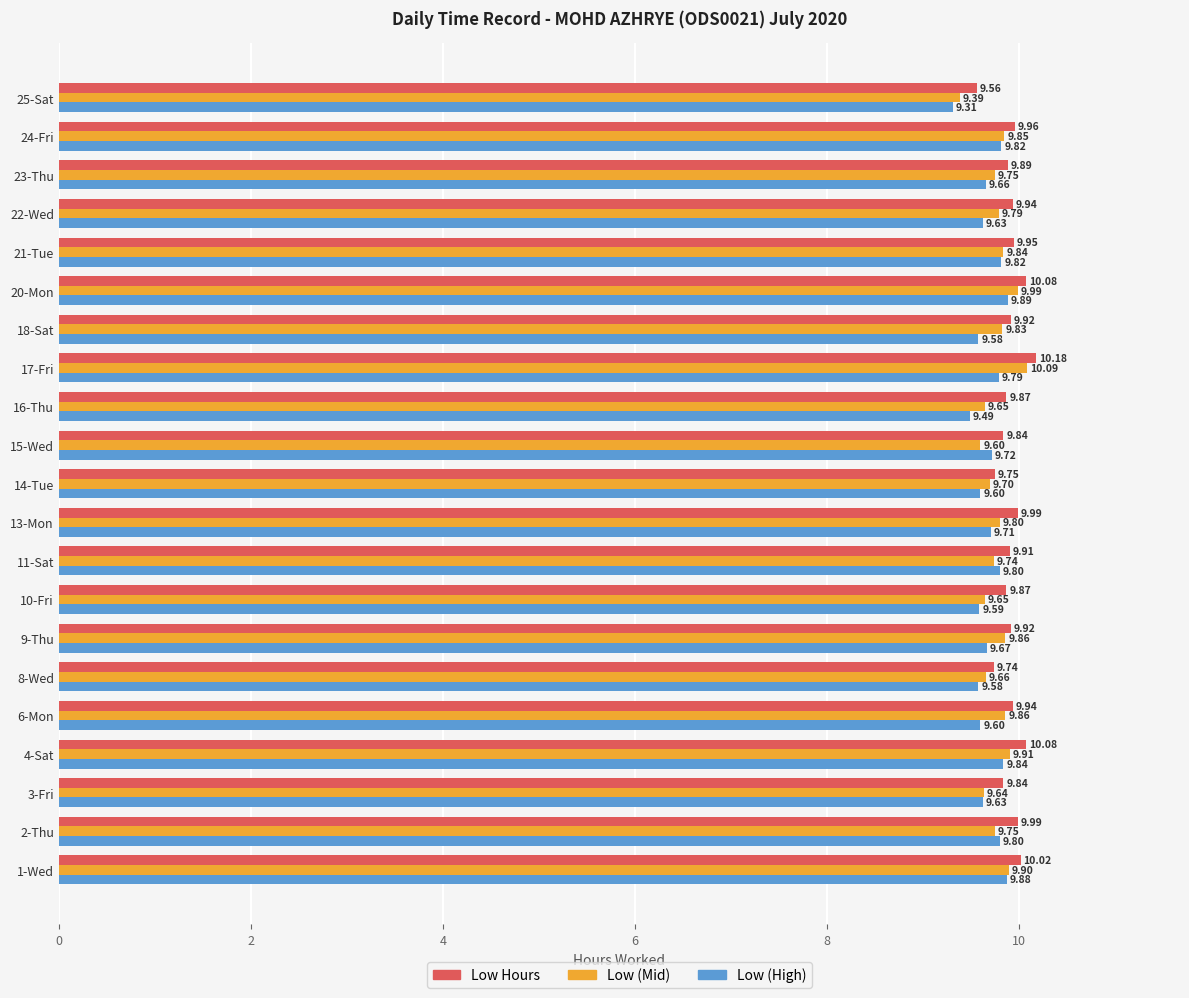

What is the spread (max minus min) of values at 13-Mon?

0.3